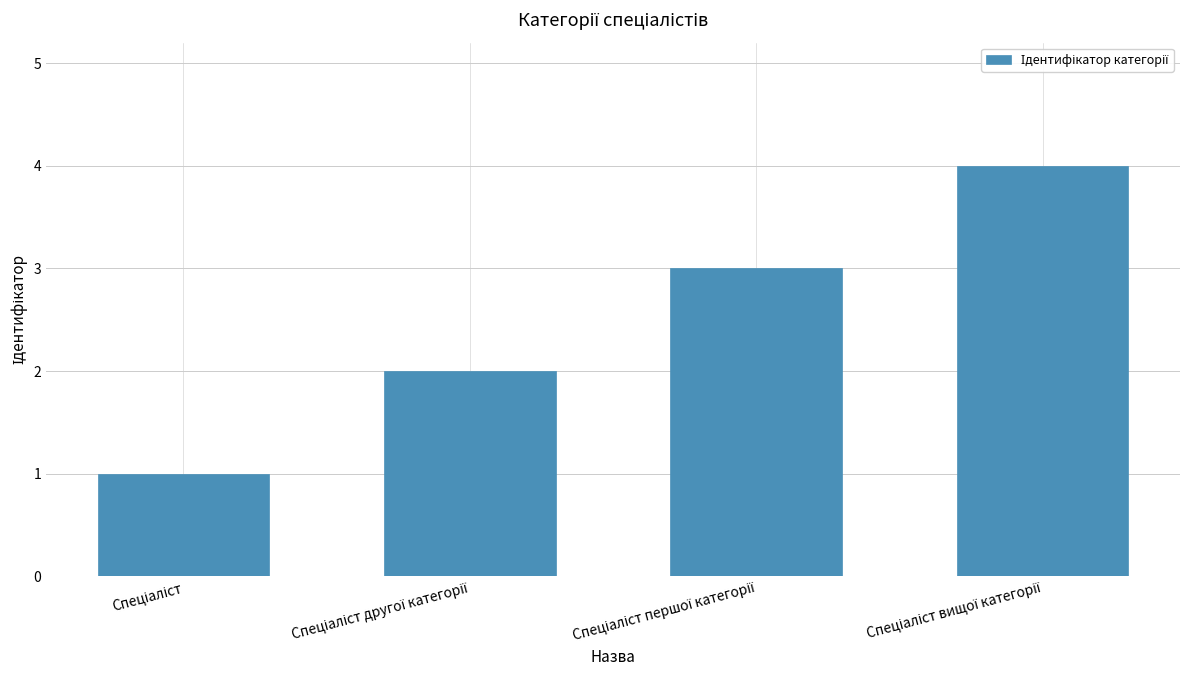

What is the difference between the maximum and minimum values?

3